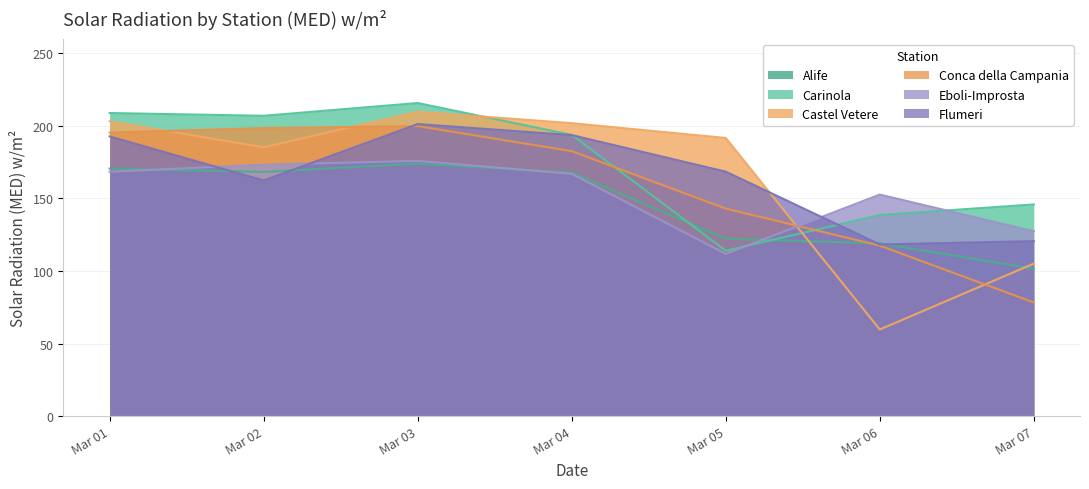

What value does the Flumeri series have at Mar 01?

192.8